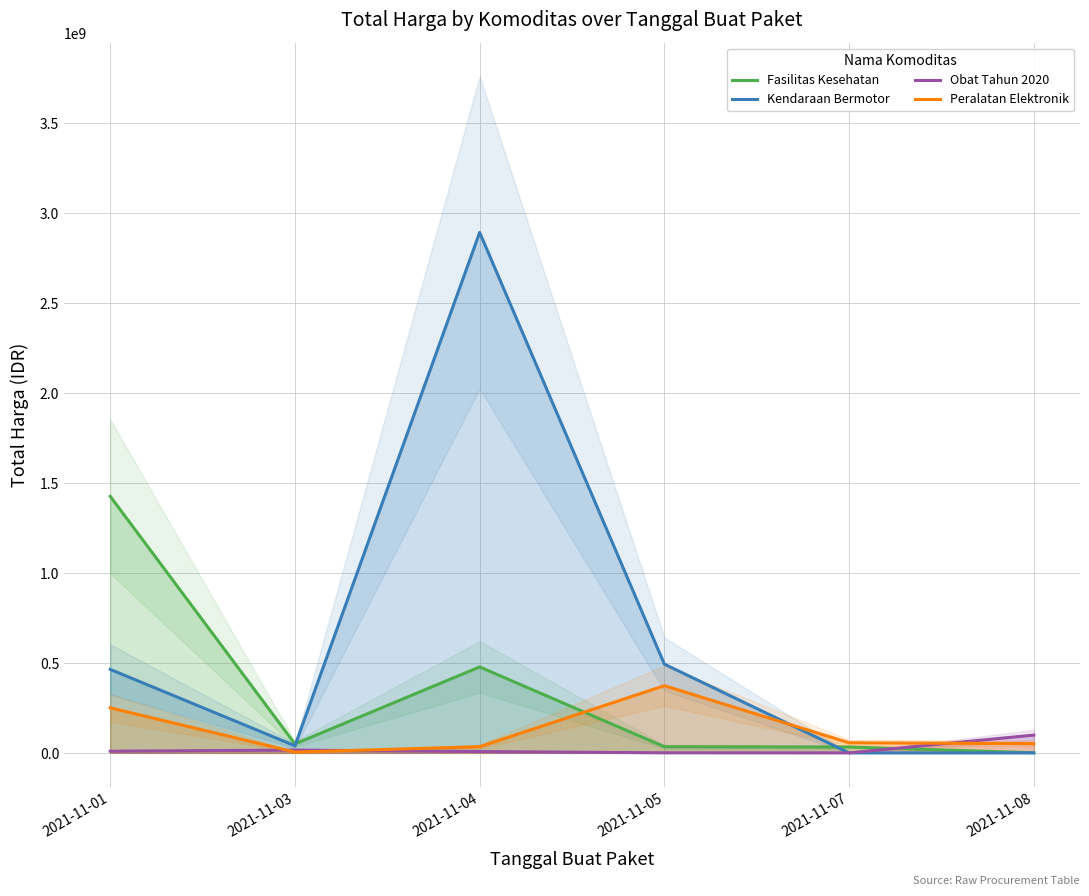

Reading right to left, list all the values displayed in this chart.

Fasilitas Kesehatan: 2021-11-08=577875	2021-11-07=32441200	2021-11-05=34000000	2021-11-04=477600000	2021-11-03=49730040	2021-11-01=1425867900
Kendaraan Bermotor: 2021-11-08=0	2021-11-07=0	2021-11-05=493000000	2021-11-04=2892122000	2021-11-03=39440000	2021-11-01=464002100
Obat Tahun 2020: 2021-11-08=98772570	2021-11-07=78000	2021-11-05=333600	2021-11-04=7401240	2021-11-03=15513960	2021-11-01=9180000
Peralatan Elektronik: 2021-11-08=51601000	2021-11-07=56152800	2021-11-05=373404000	2021-11-04=34292000	2021-11-03=4350000	2021-11-01=250350000